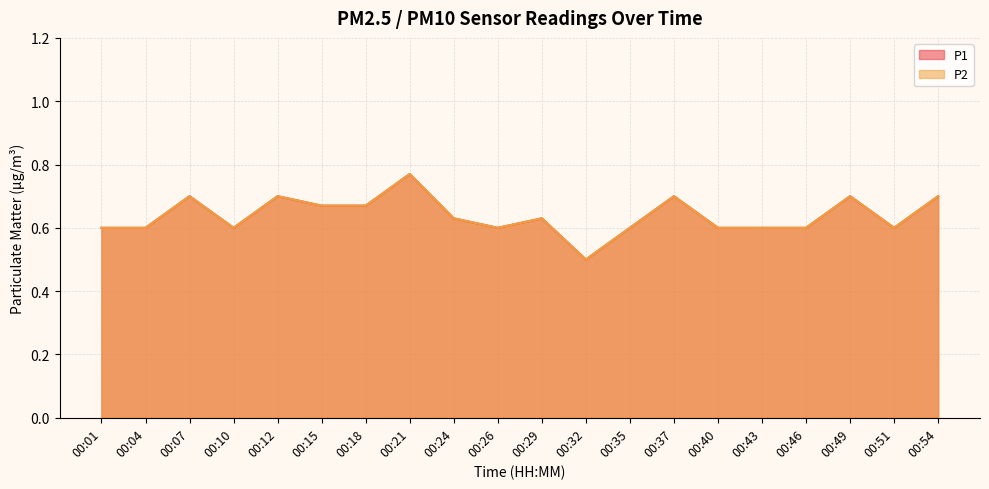

What is the difference between the maximum and minimum values in the P2 series?

0.3